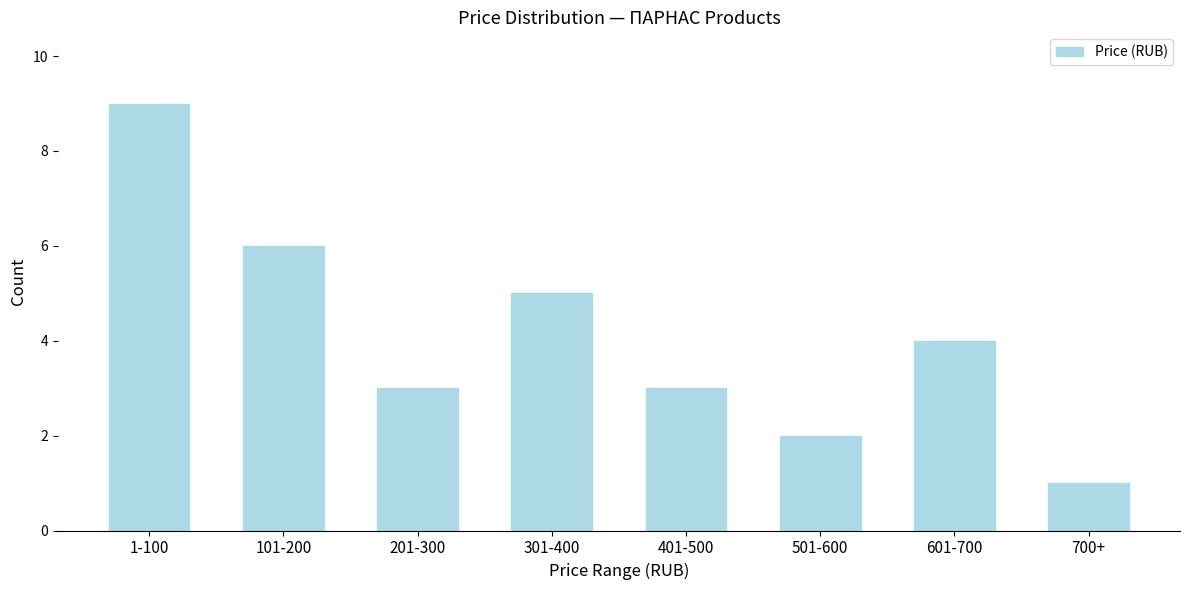

Reading left to right, what are all the values shown in this chart?

1-100=9	101-200=6	201-300=3	301-400=5	401-500=3	501-600=2	601-700=4	700+=1